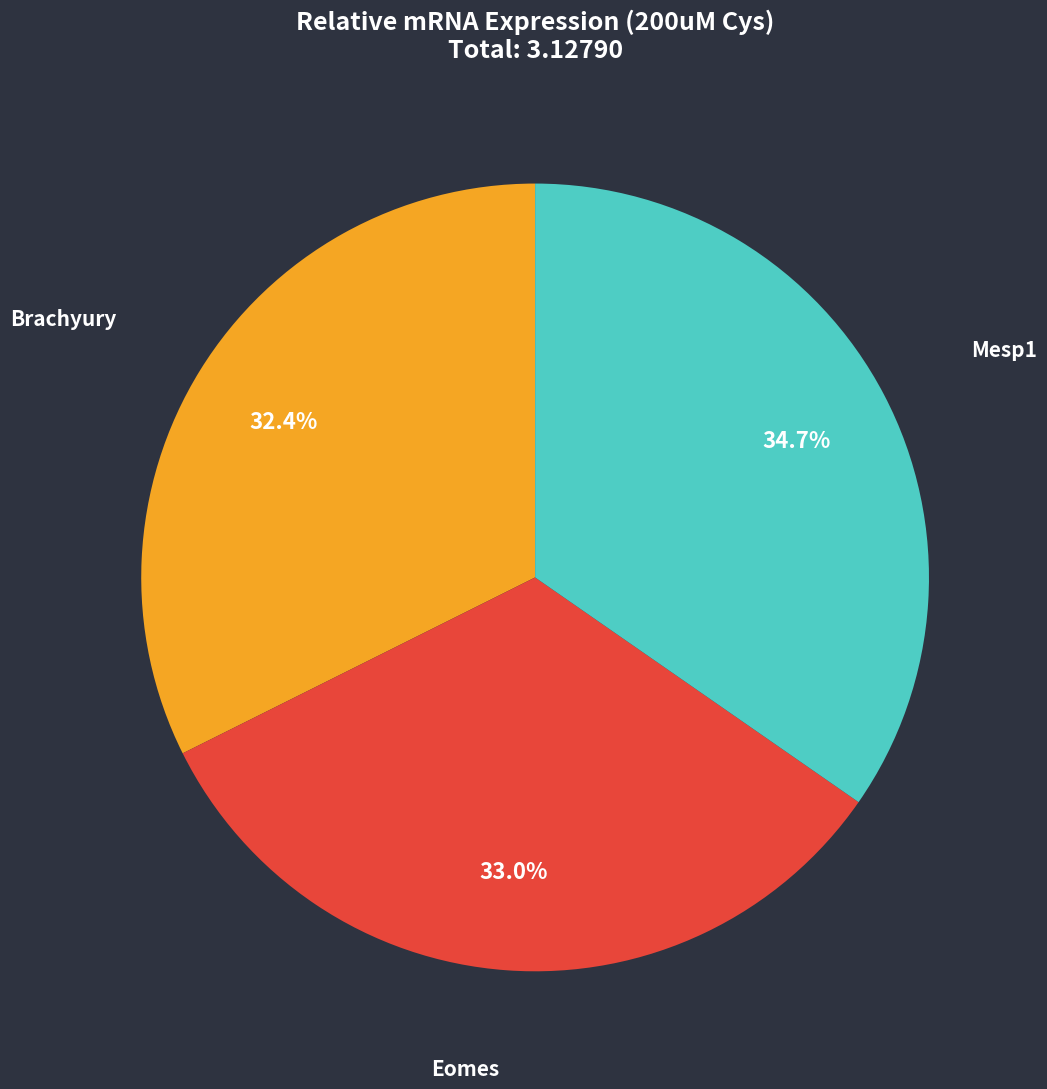

Is it true that Eomes is 42% of the pie?

False